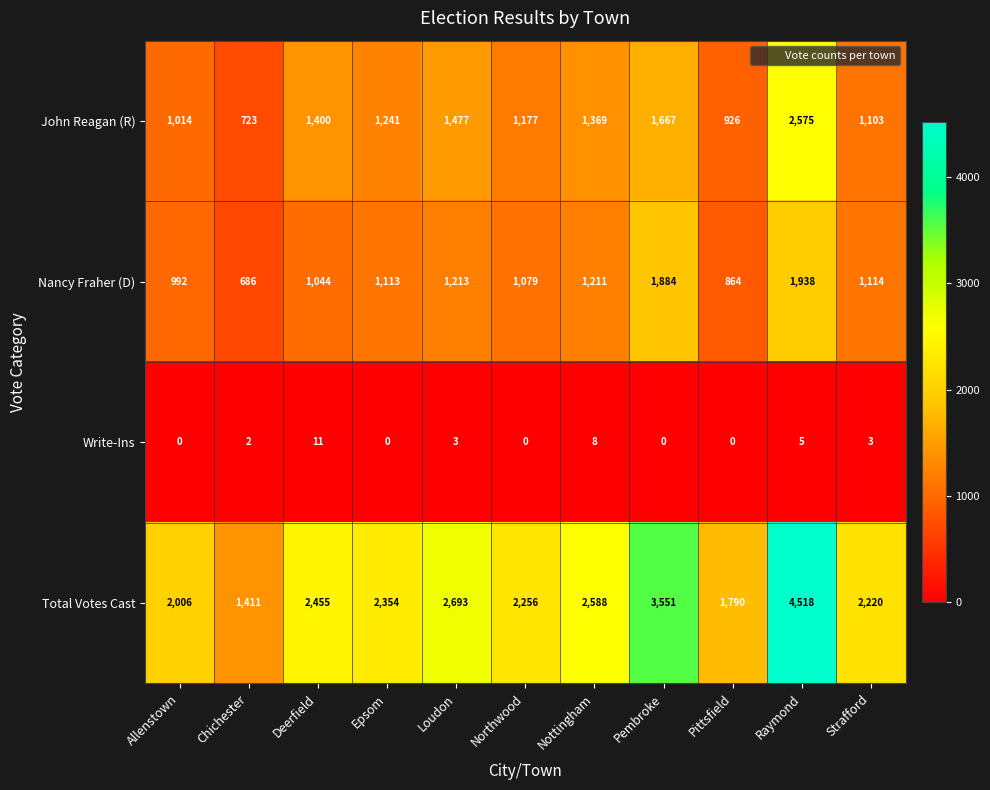

How many data points does each series have?

11